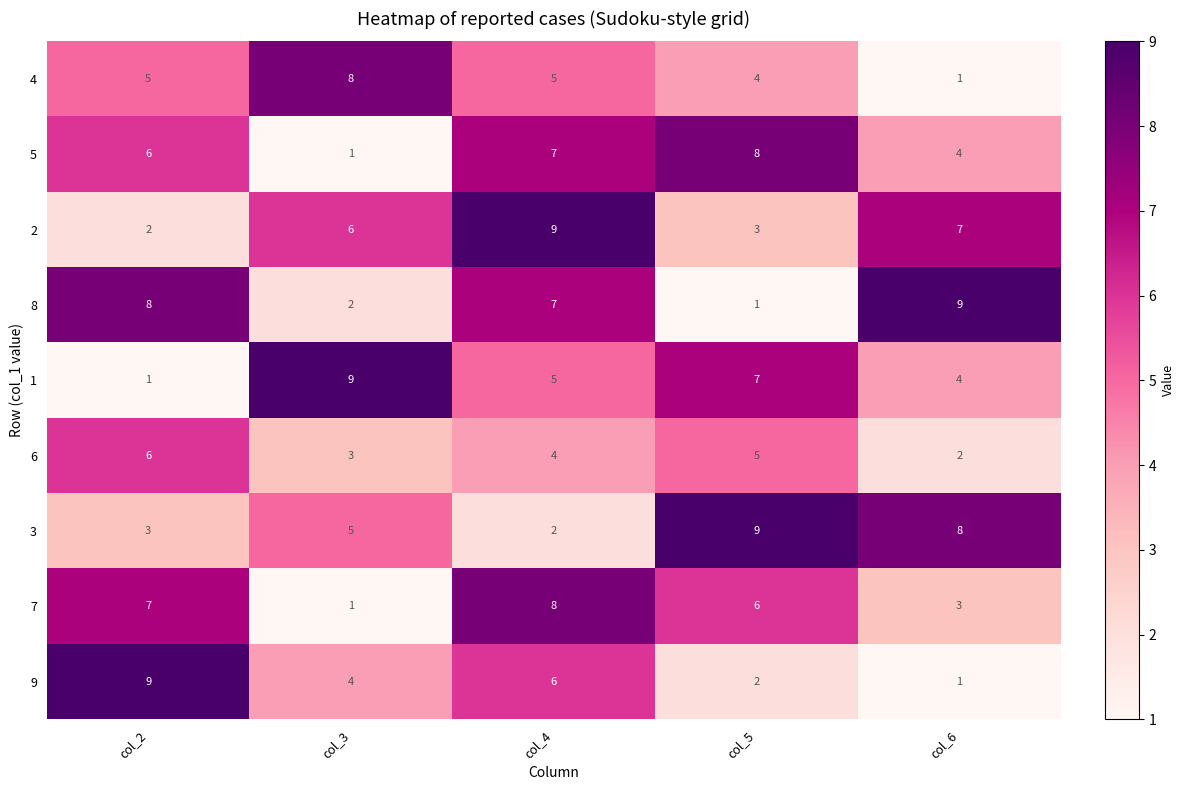

What is the difference between the second highest and second lowest values in the 1 series?

3